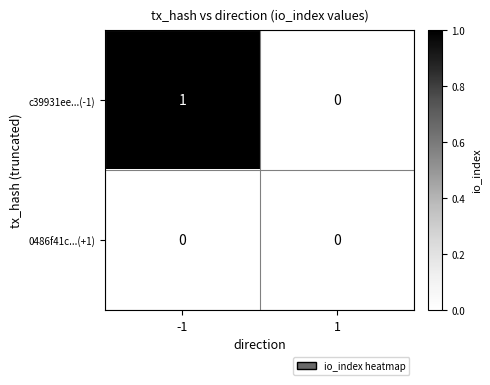

The value of 0486f41c...(+1) at 1 is 0. True or false?

True